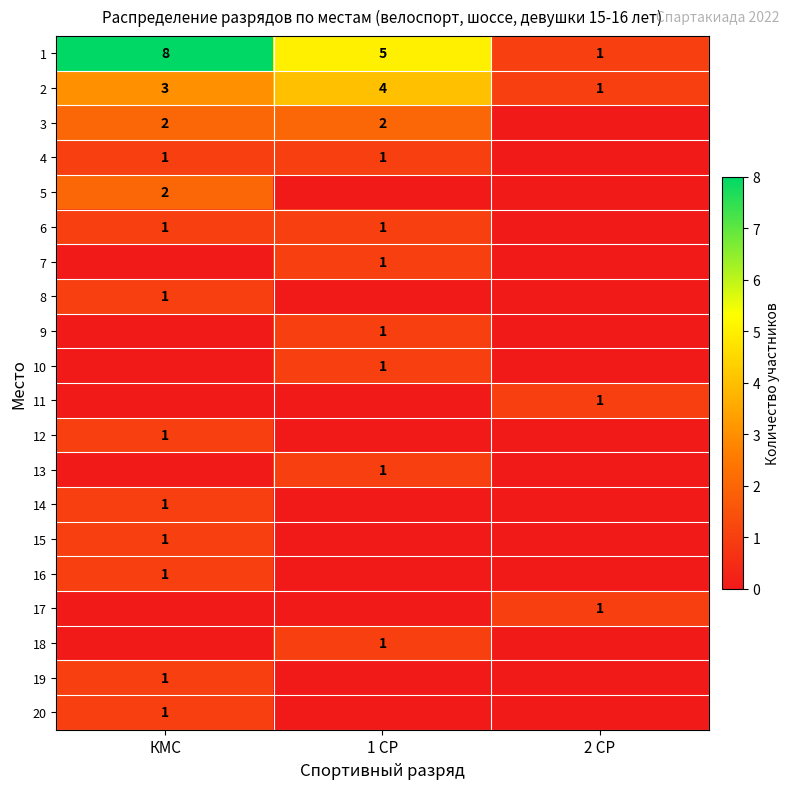

Which has a higher value, 1 СР or 2 СР?

1 СР